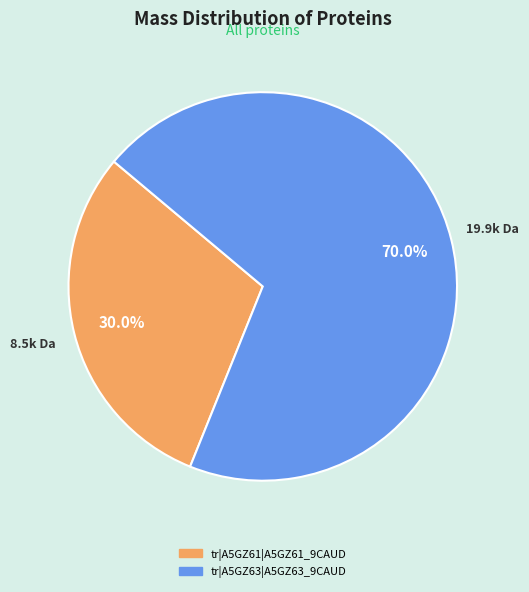

To the nearest percent, what is the difference between the tr|A5GZ63|A5GZ63_9CAUD and tr|A5GZ61|A5GZ61_9CAUD slice percentages?

40%